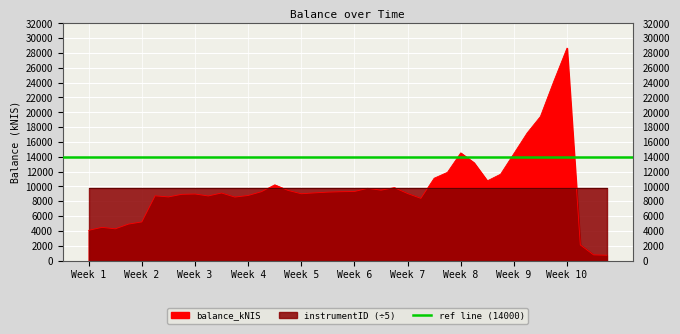

Reading right to left, extract all data points from this chart.

718.3	770.1	2114.0	28667.2	24161.8	19444.7	17215.0	14430.0	11650.5	10753.0	13197.6	14524.9	11901.9	11106.9	8392.5	9043.6	9837.3	9496.8	9747.8	9316.2	9289.5	9231.5	9132.5	9013.0	9467.4	10215.0	9290.0	8780.2	8563.6	9114.5	8717.7	8979.4	8935.0	8584.6	8735.6	5212.6	4922.1	4280.5	4479.5	4079.8